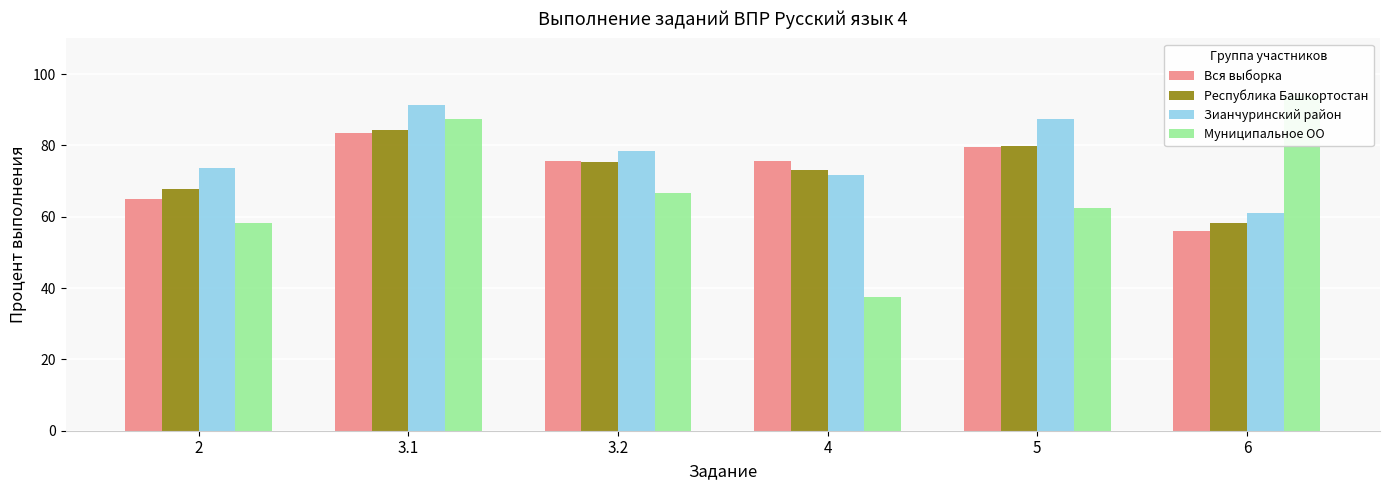

Which series has the largest range (max minus min)?

Муниципальное ОО